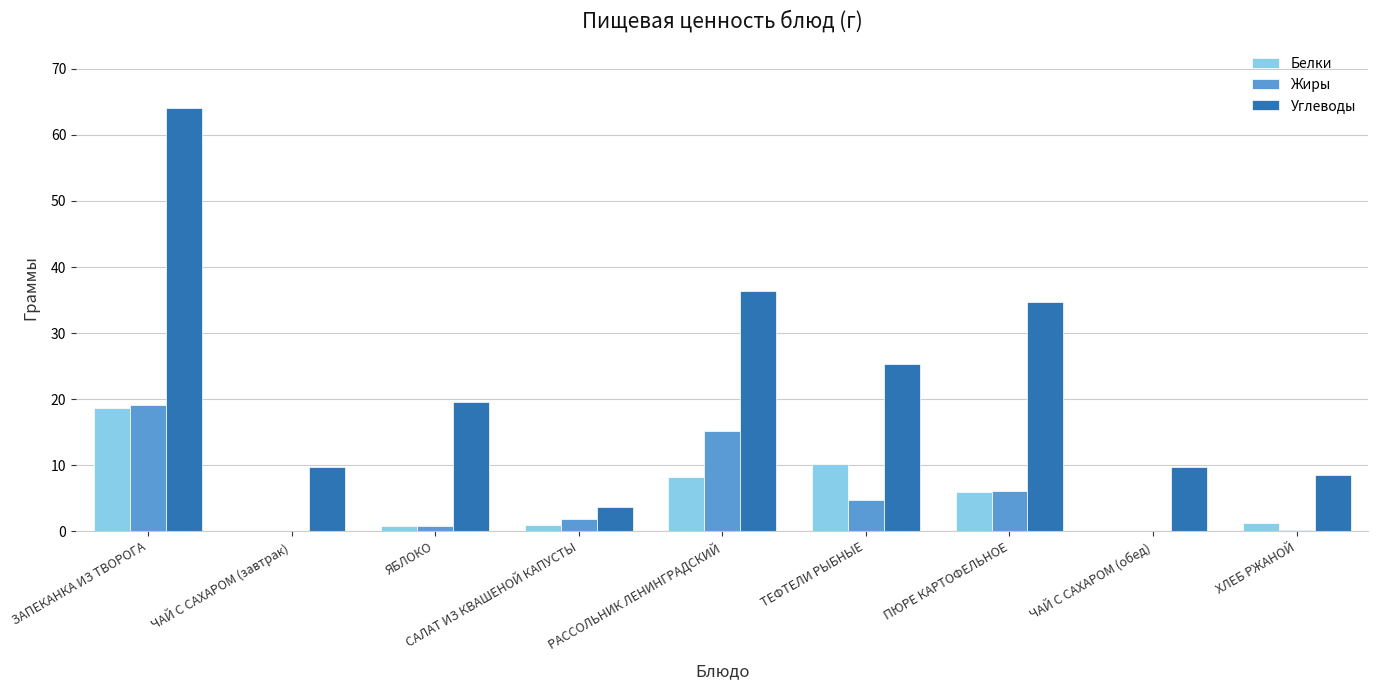

Is the value of Углеводы at ЯБЛОКО greater than the value of Жиры at ПЮРЕ КАРТОФЕЛЬНОЕ?

Yes